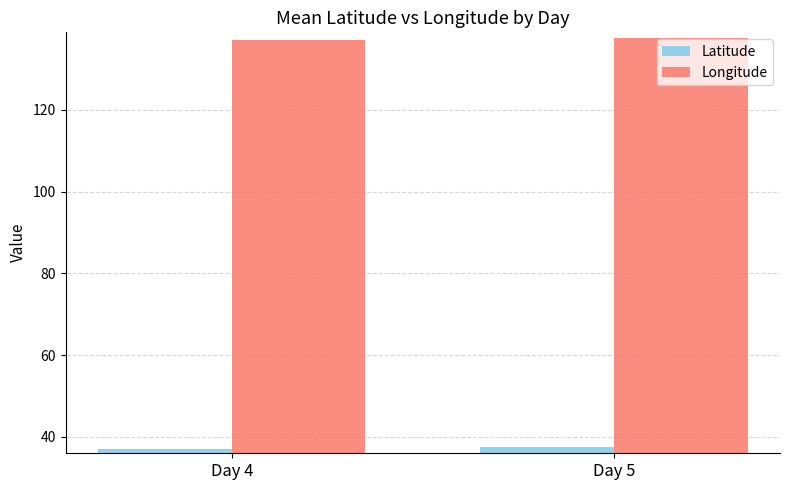

What value does the Longitude series have at Day 4?

137.1